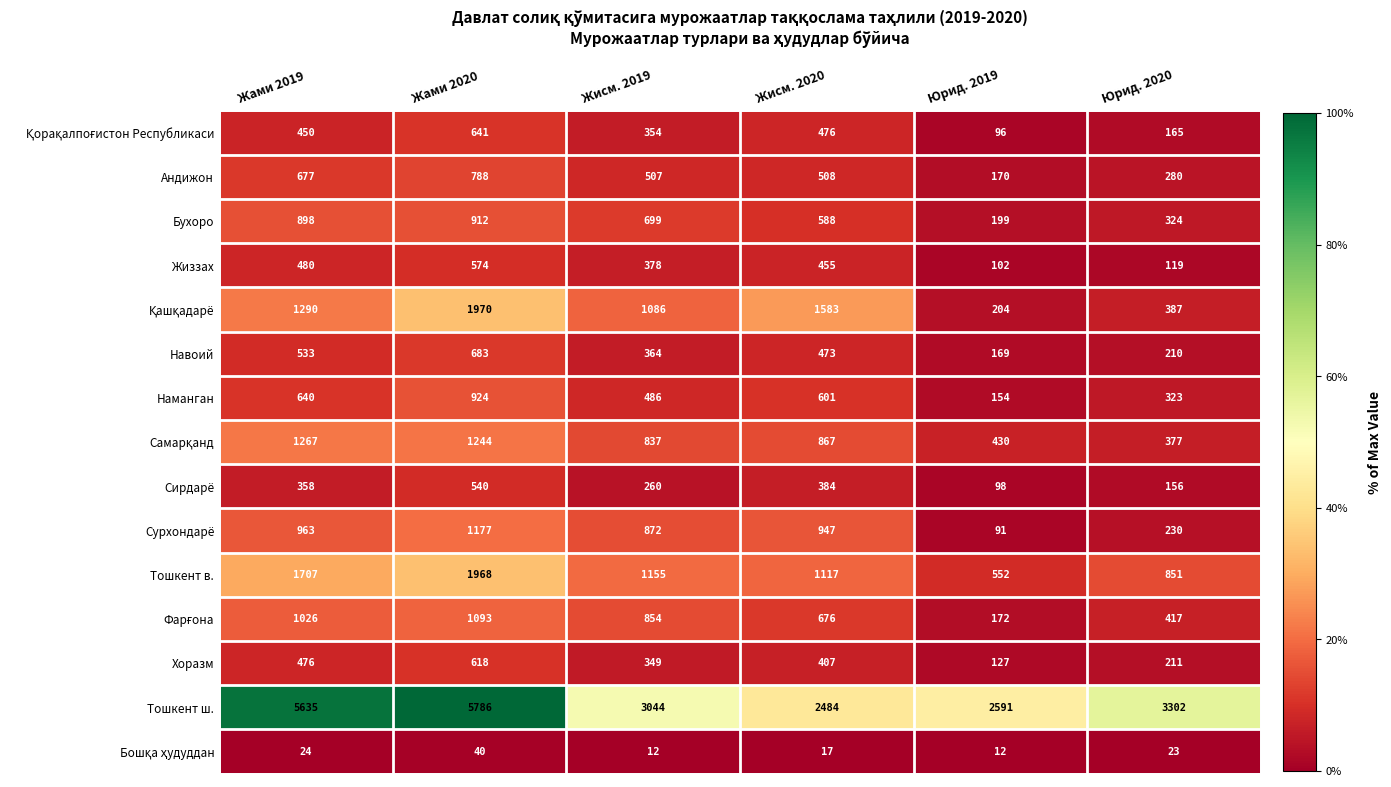

What is the smallest value displayed?

12